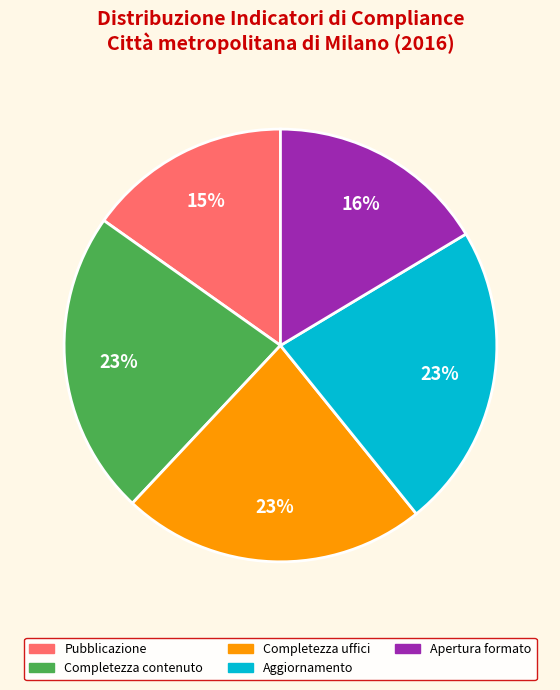

To the nearest percent, what portion does Apertura formato represent?

16%